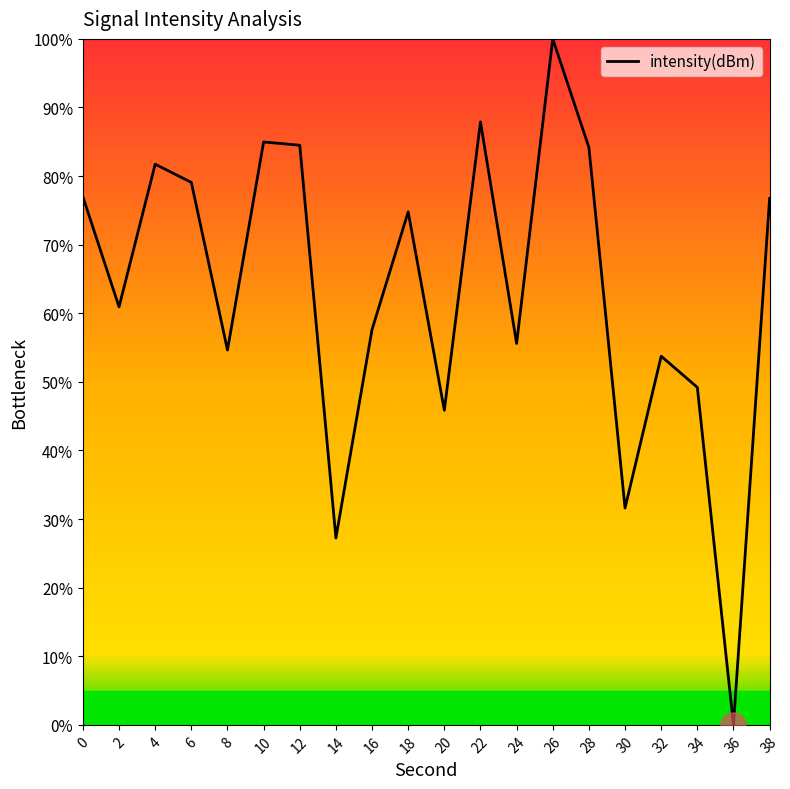

How many values are above zero?

19